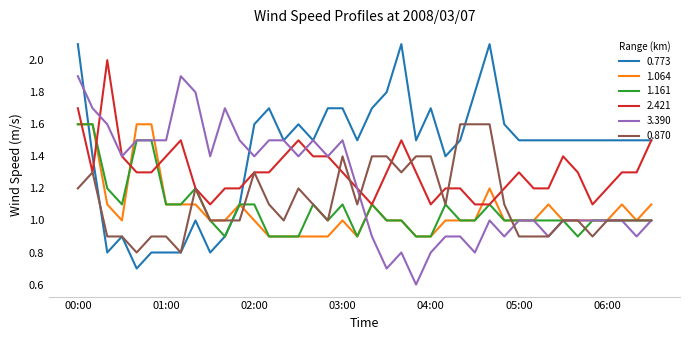

What is the greatest value displayed?

2.1